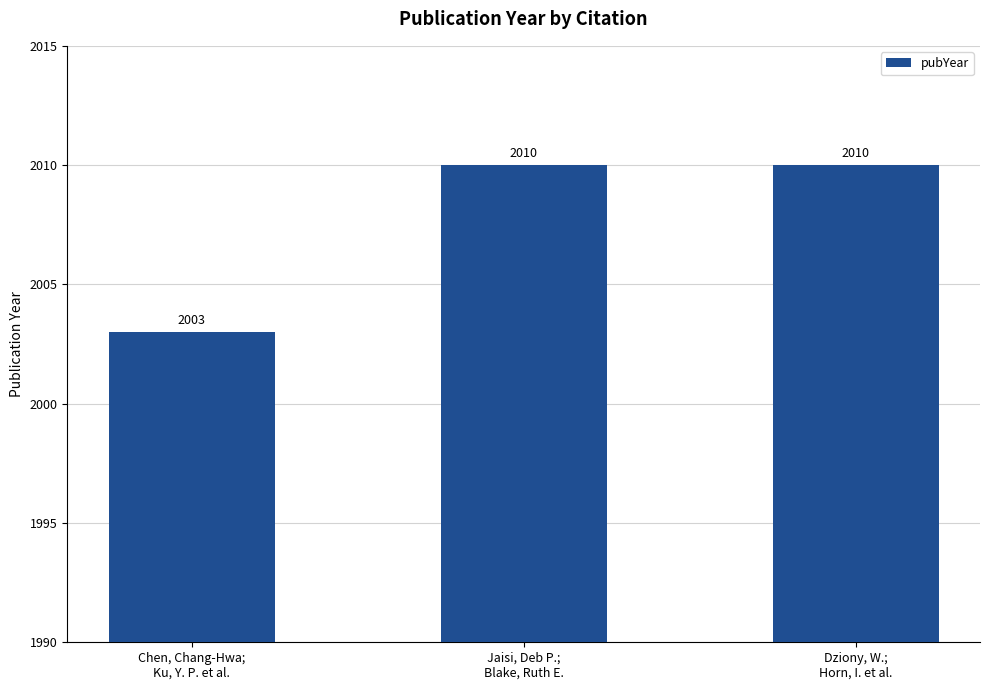

How many values are below 2010?

1